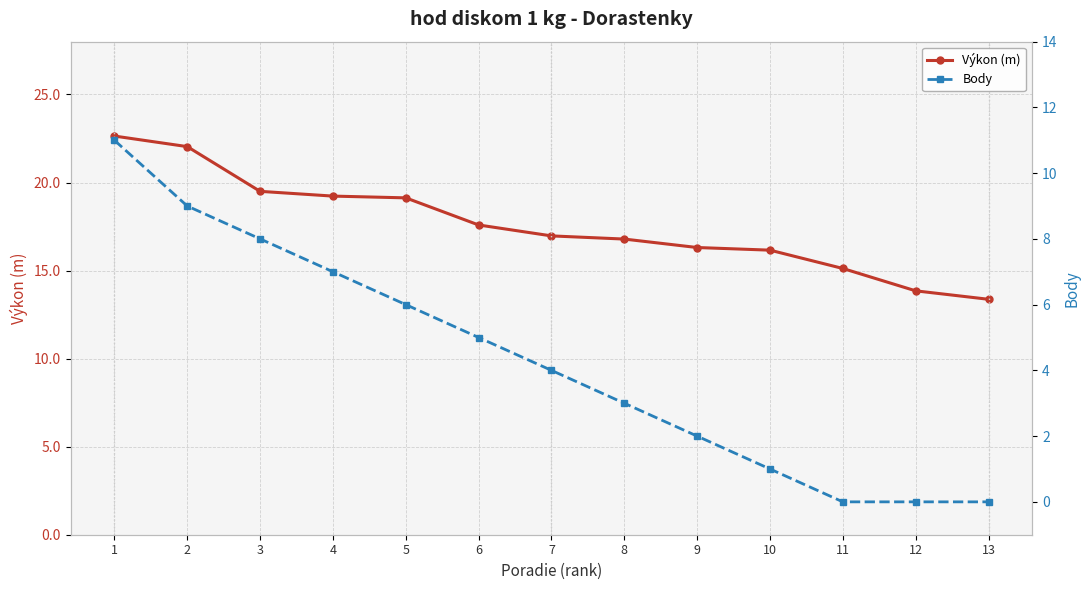

Which series has the largest range (max minus min)?

Body